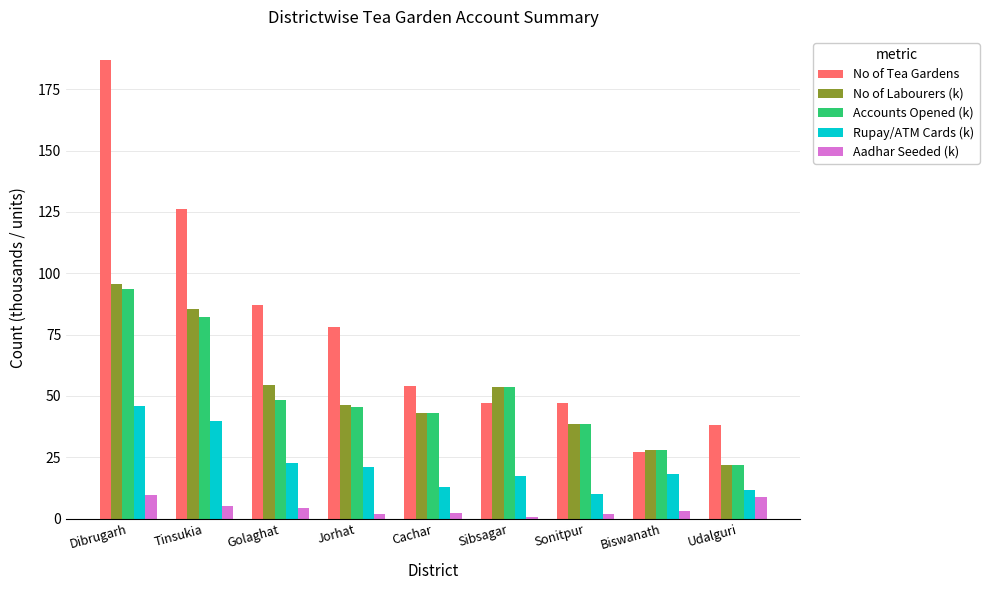

What is the spread (max minus min) of values at Dibrugarh?

177.2